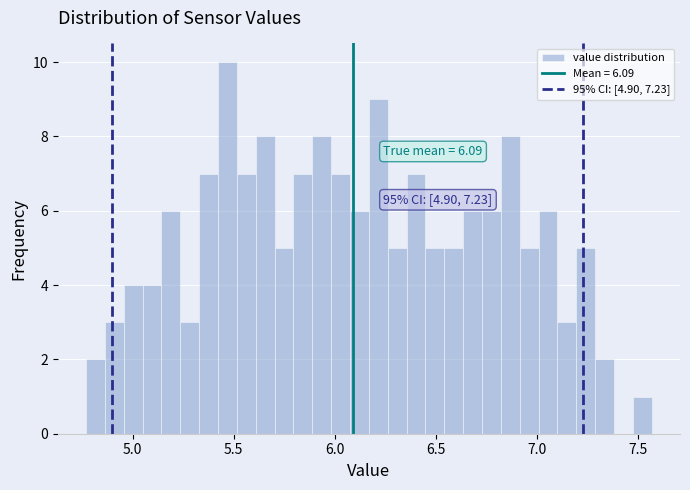

Around what value on the x-axis is the tallest bar? Give the approximate position of its centre, as read against the axis.

5.45